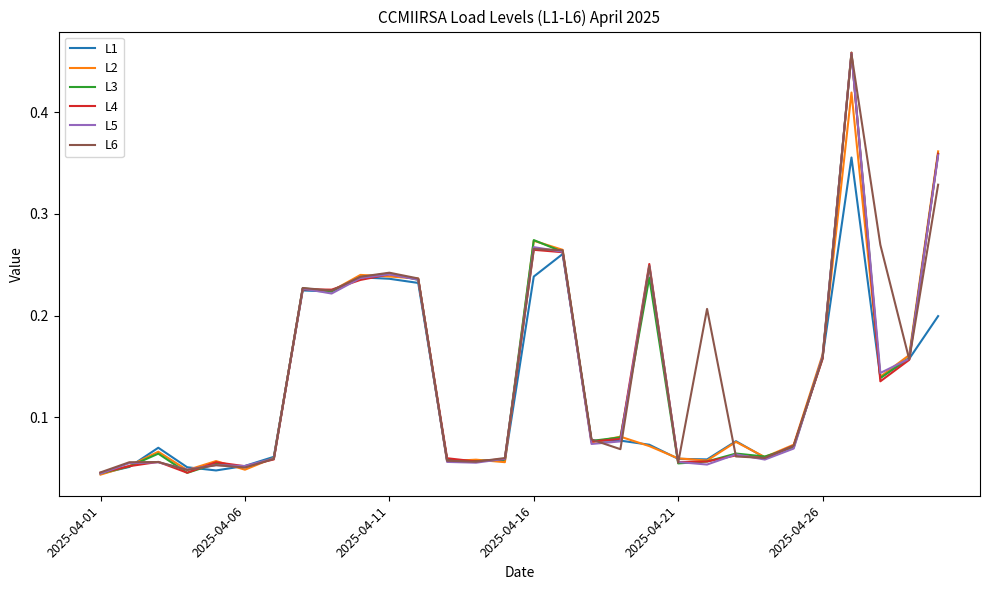

The value of L1 at 2025-04-26 is 0.3. True or false?

False